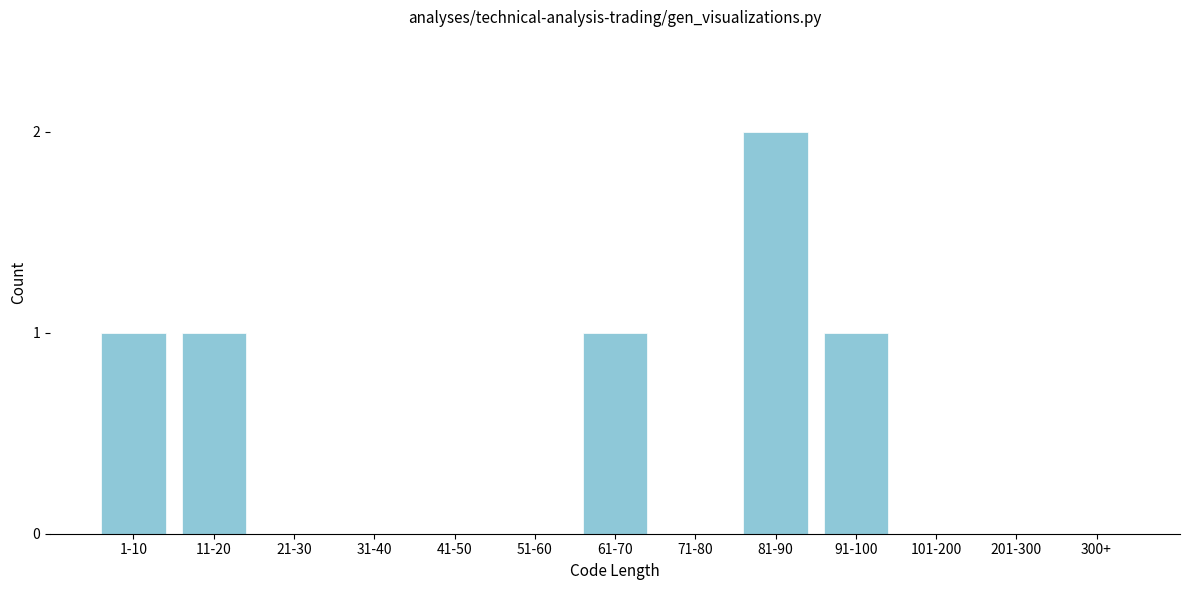

Reading left to right, transcribe all the data shown in this chart.

1-10=1	11-20=1	21-30=0	31-40=0	41-50=0	51-60=0	61-70=1	71-80=0	81-90=2	91-100=1	101-200=0	201-300=0	300+=0